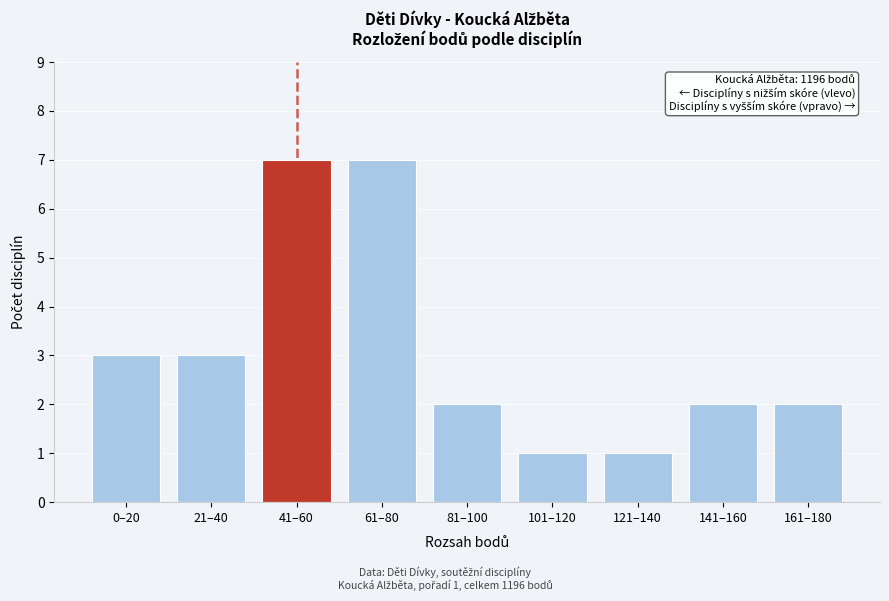

Reading right to left, list all the values displayed in this chart.

2	2	1	1	2	7	7	3	3